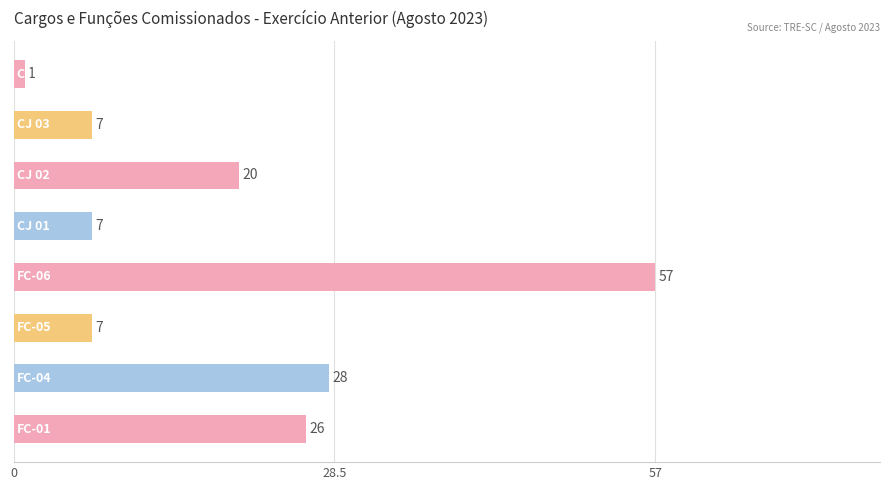

What is the value of the 6th bar from the top?

7